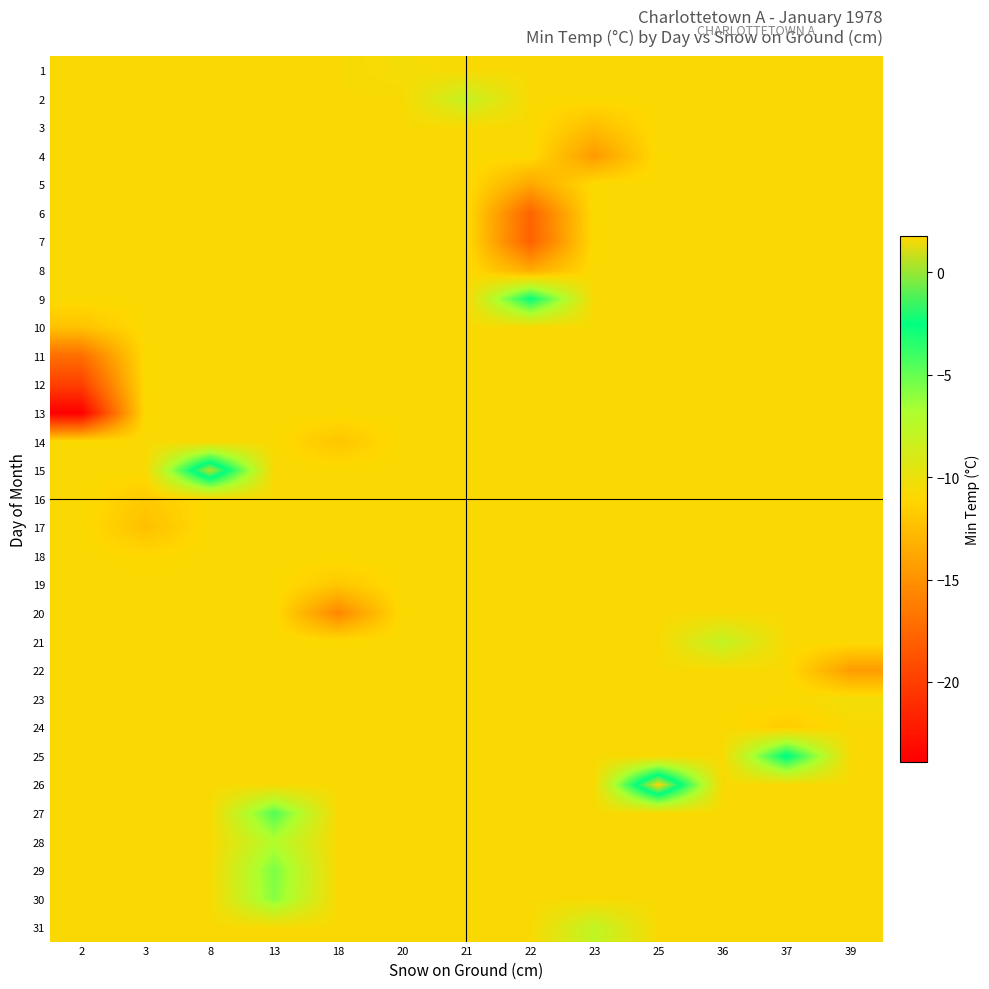

What is the spread (max minus min) of values at 25?

12.6